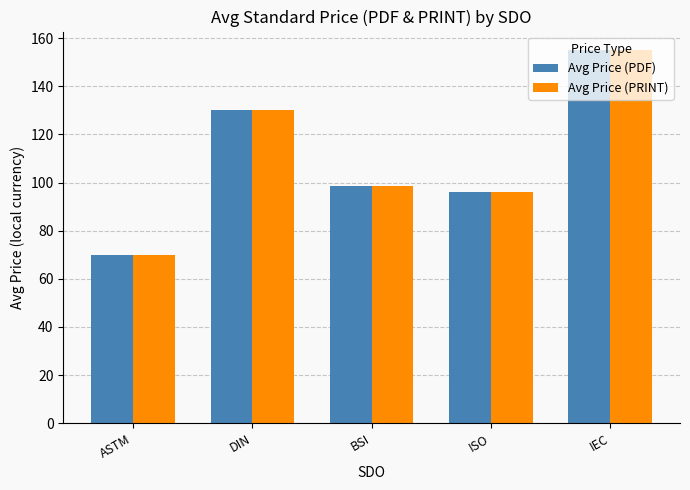

Is the value of Avg Price (PRINT) at DIN greater than the value of Avg Price (PDF) at ISO?

Yes